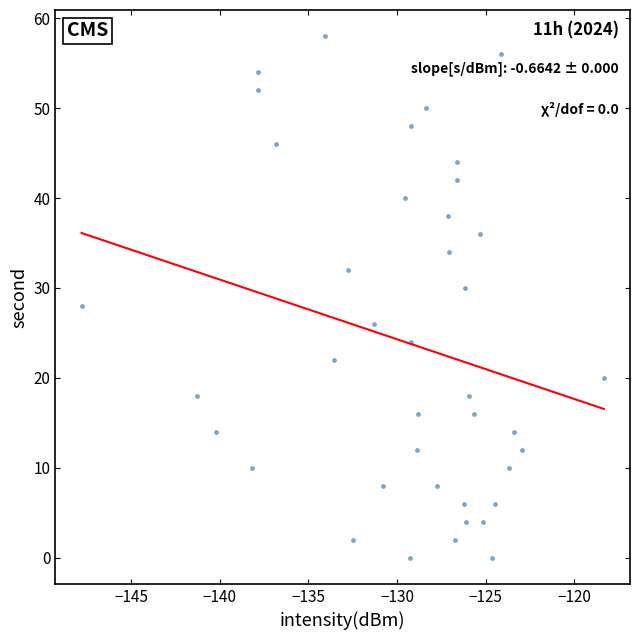

What is the range of Y values (max minus min)?

58